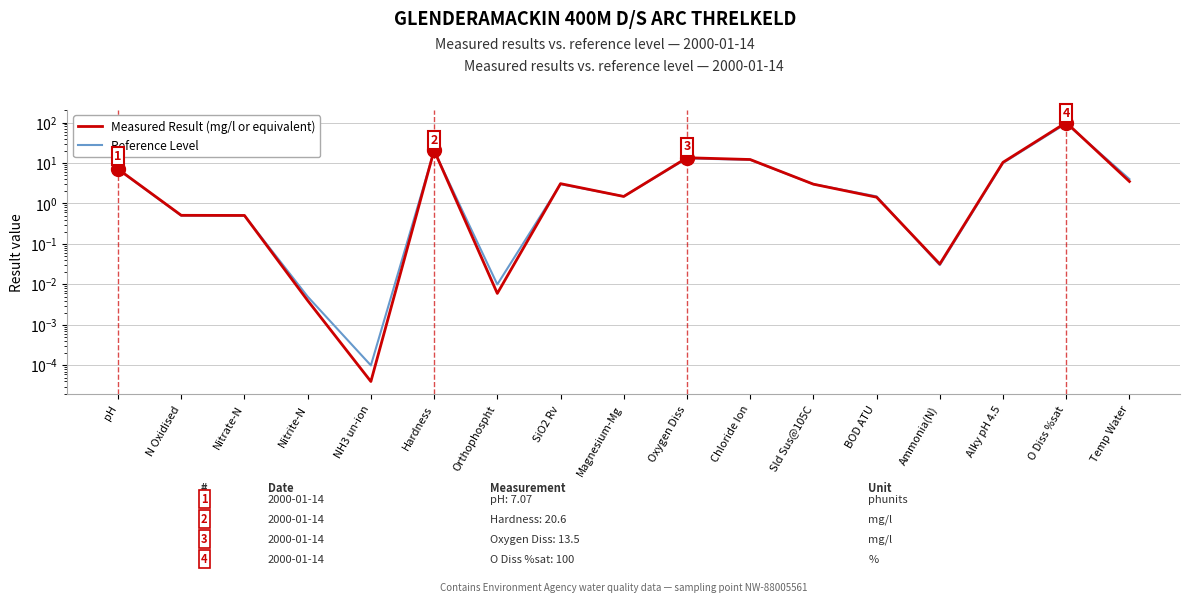

What is the label of the 17th point from the left?

Temp Water